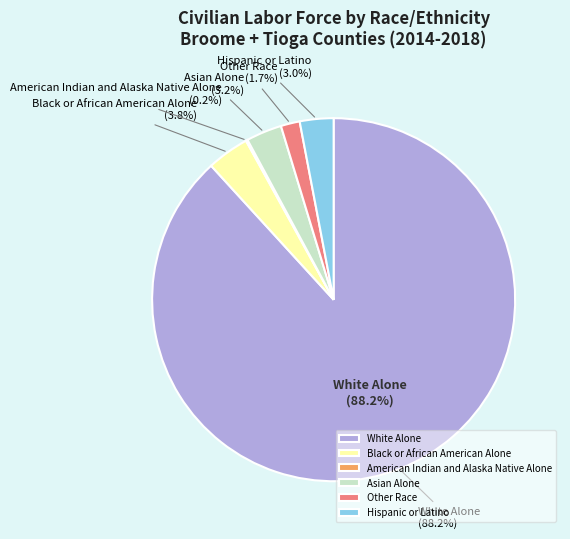

Which slice is the smallest?

American Indian and Alaska Native Alone